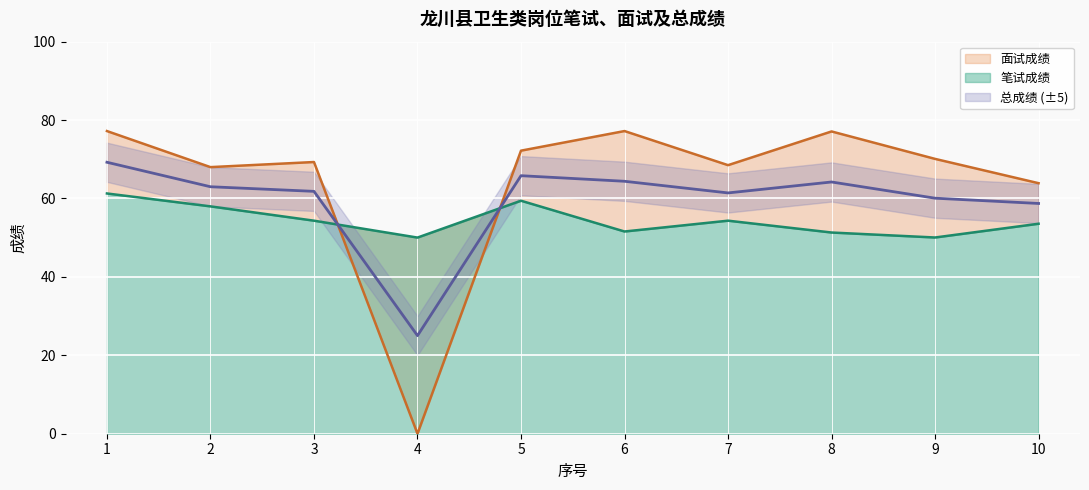

Rank the series by their maximum value, from lowest to highest.

笔试成绩, 总成绩, 面试成绩